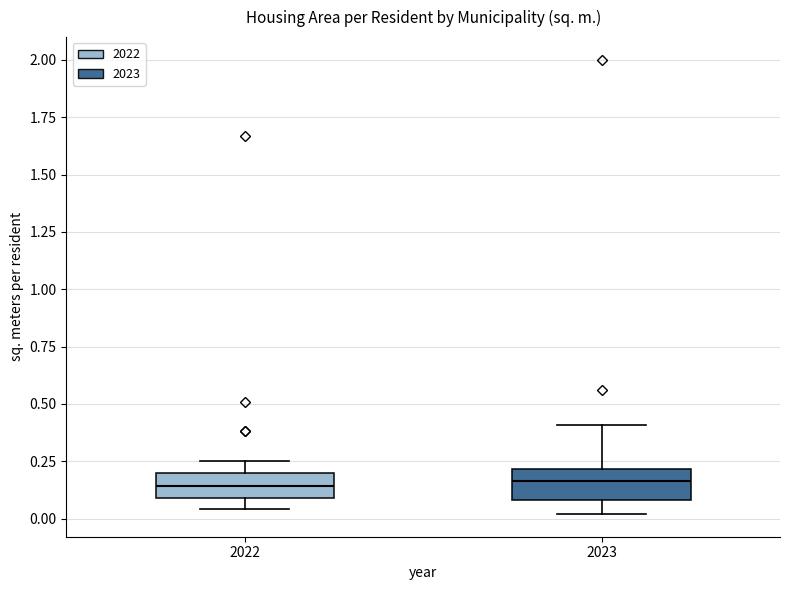

Where is the lower edge of the box at x = 2022 on the y-axis? The values are not printed on the chart, so give them approximately, as read against the axis.

0.10